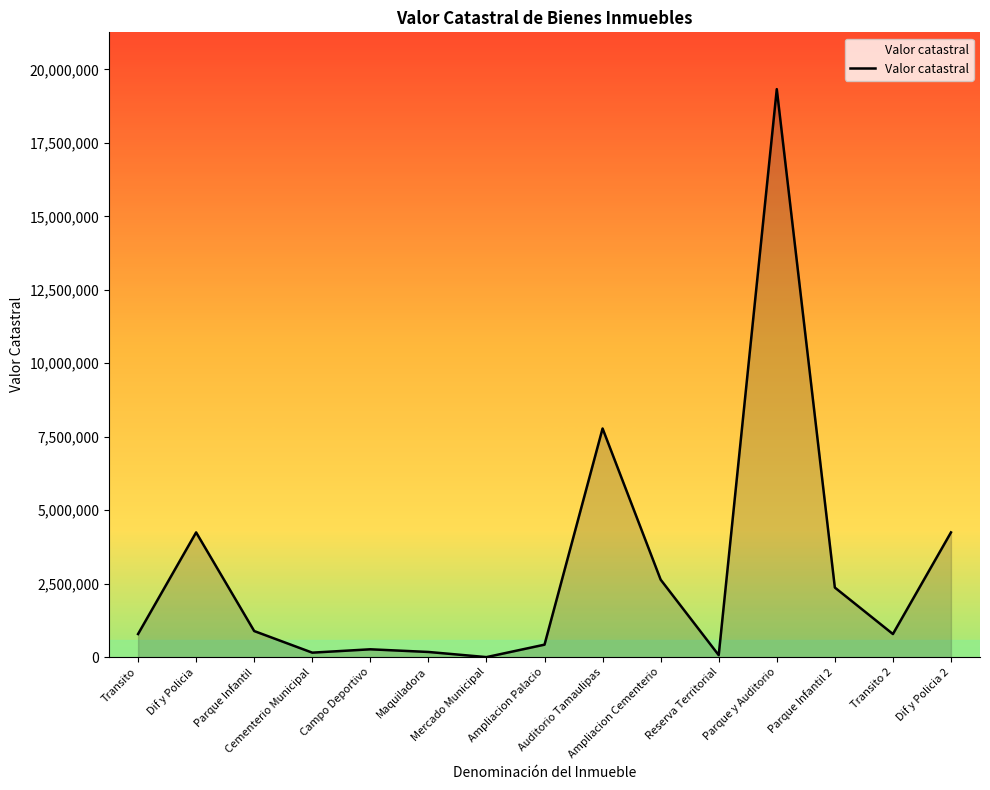

What is the maximum value shown in the chart?

19328681